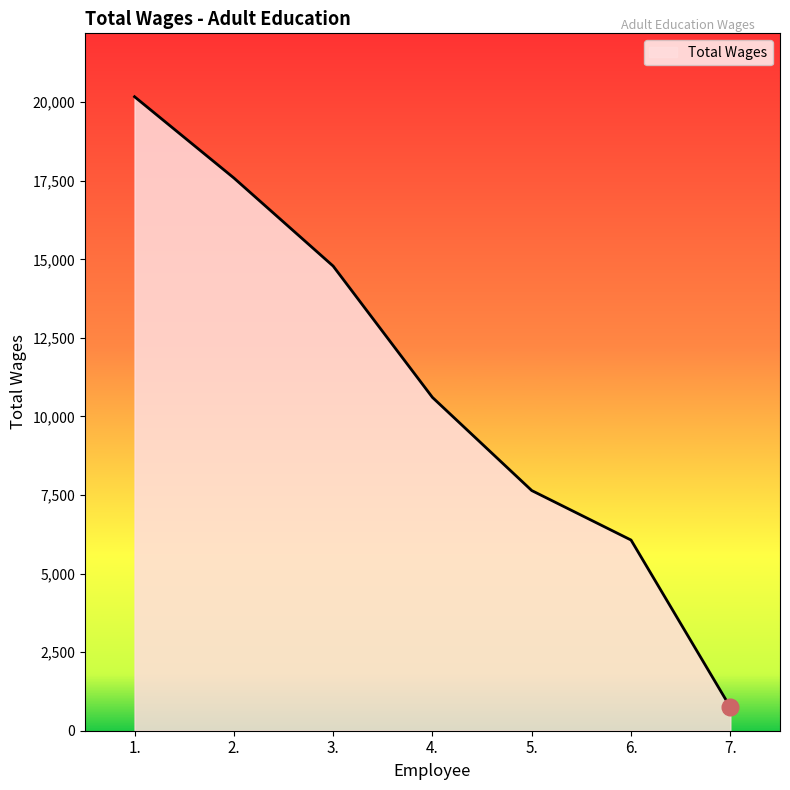

True or false: the data has more than 0 interior local peaks.

False